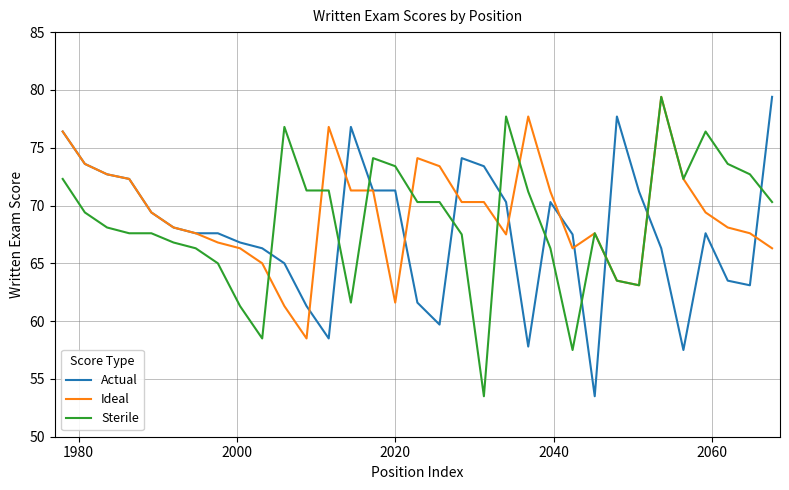

What is the maximum value shown in the chart?

79.4